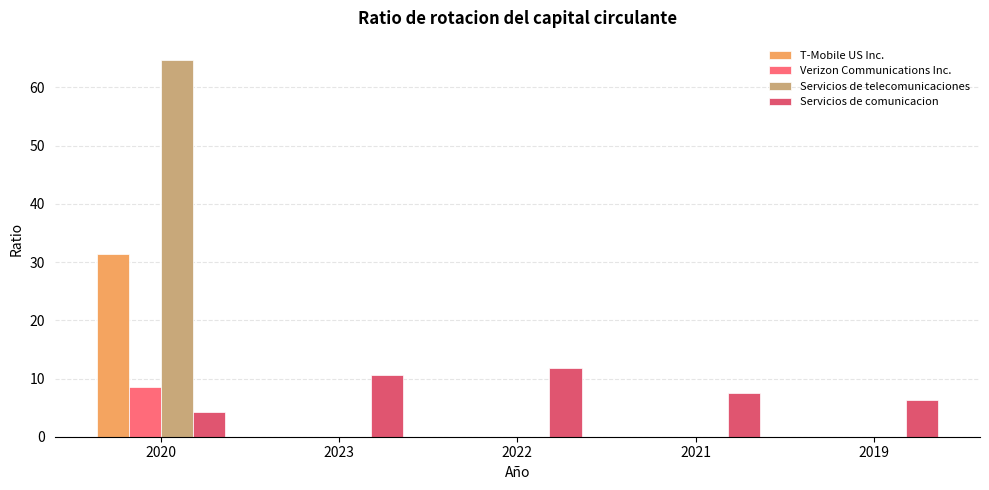

What is the sum of all Verizon Communications Inc. values?

8.6